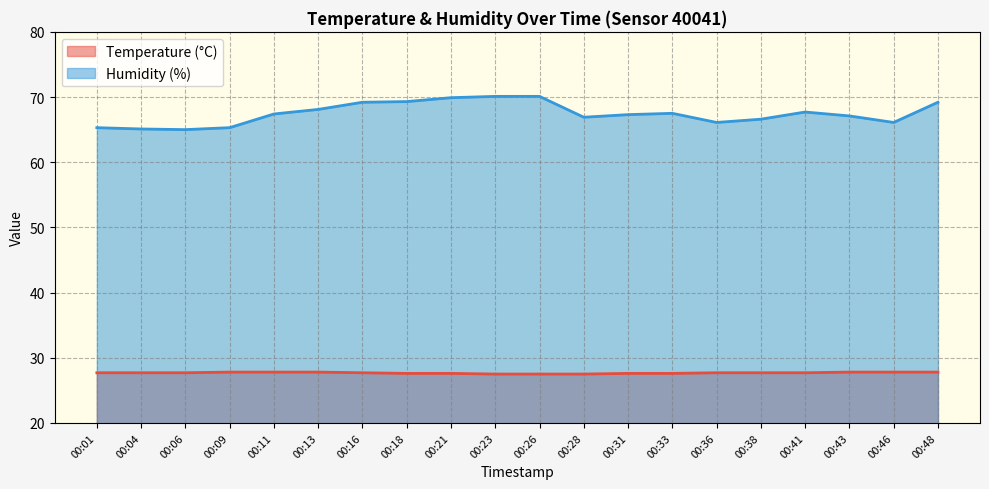

Which series has the largest range (max minus min)?

Humidity (%)